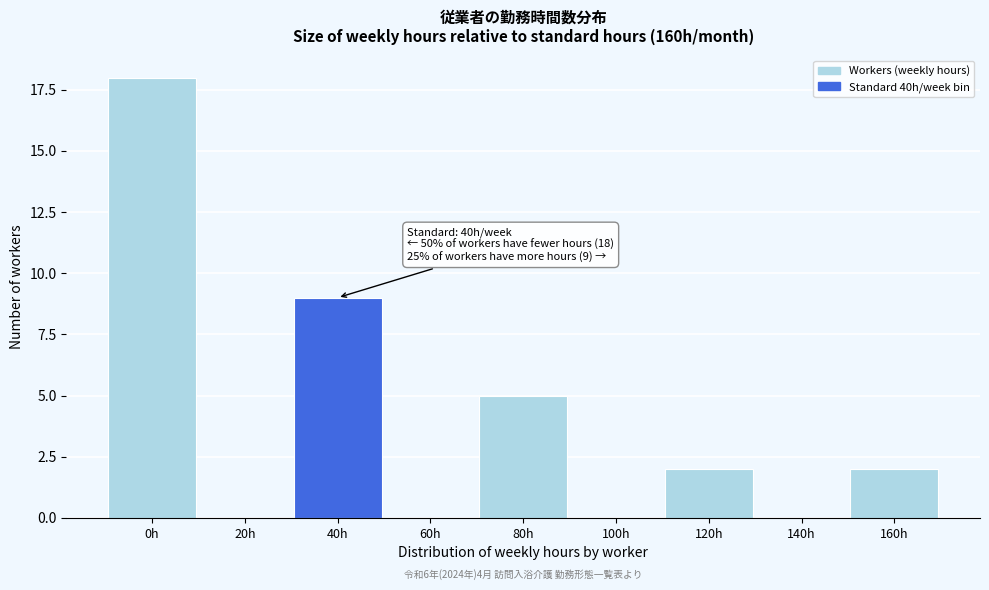

Reading left to right, list all the values displayed in this chart.

0h=18	20h=0	40h=9	60h=0	80h=5	100h=0	120h=2	140h=0	160h=2